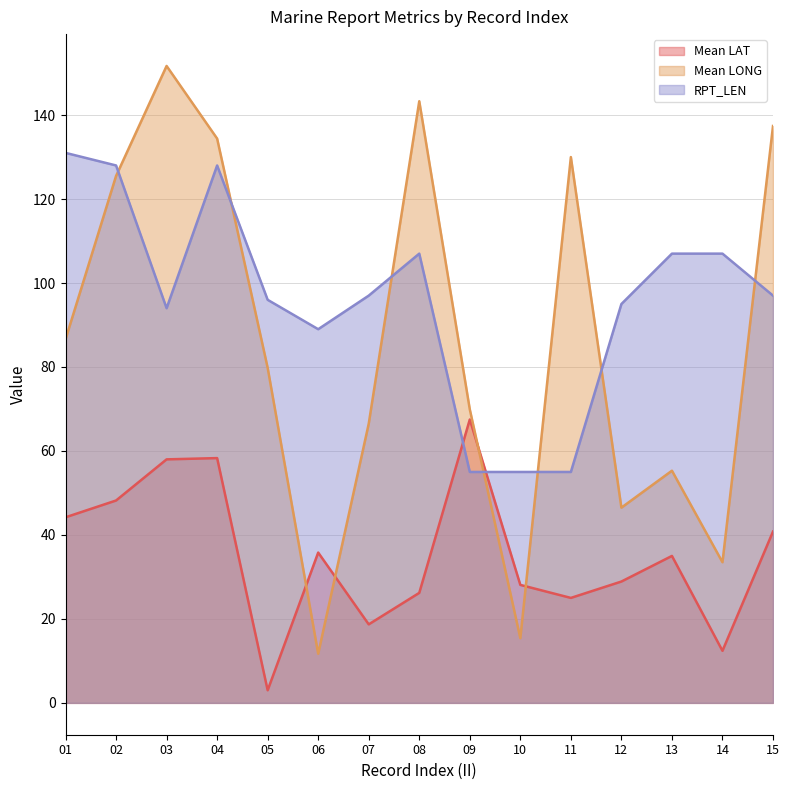

Between 03 and 13, which is larger?

03